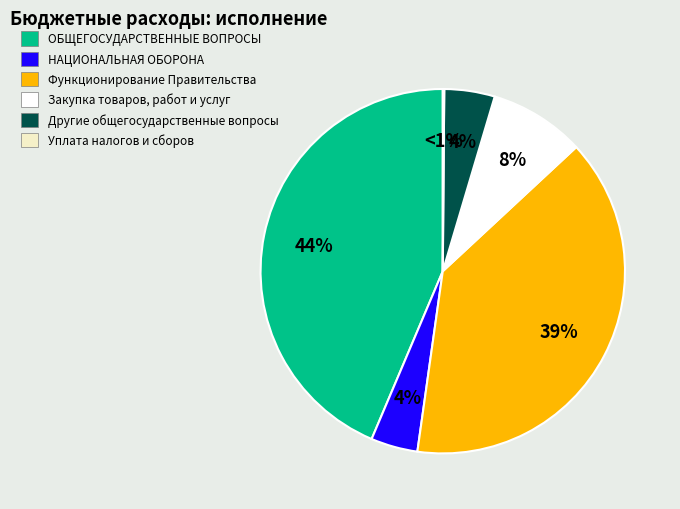

Between Другие общегосударственные вопросы and НАЦИОНАЛЬНАЯ ОБОРОНА, which is larger?

Другие общегосударственные вопросы